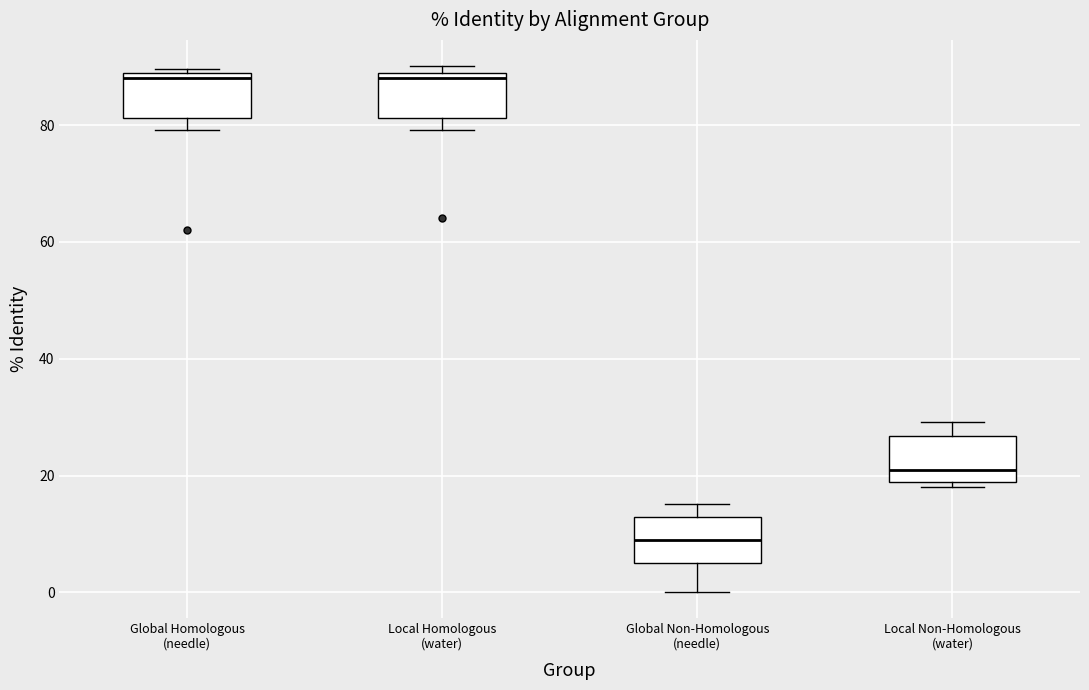

Where is the lower edge of the box for Local Homologous (water) on the y-axis? The values are not printed on the chart, so give them approximately, as read against the axis.

82